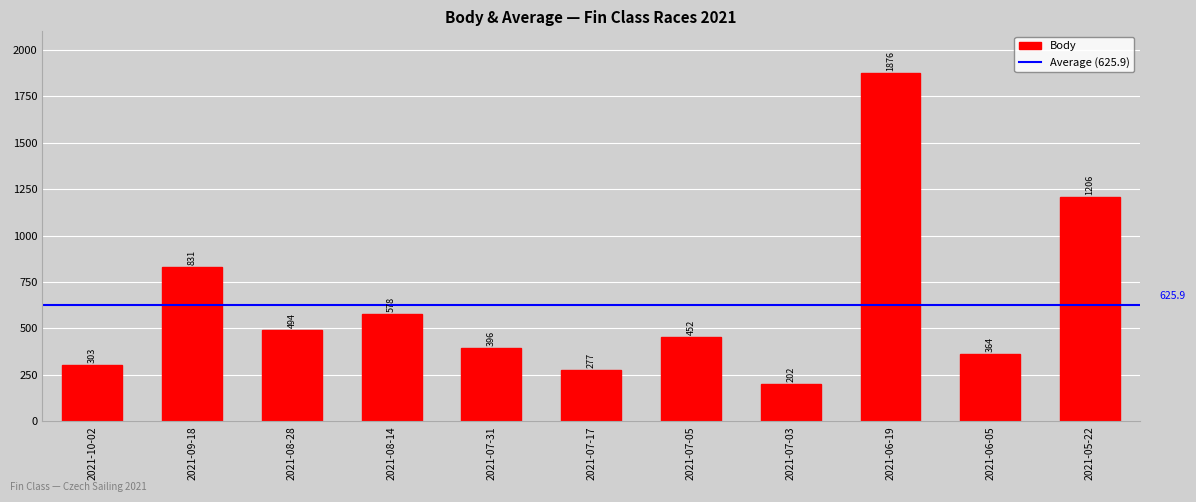

At which category does the chart reach its peak across all series?

2021-06-19